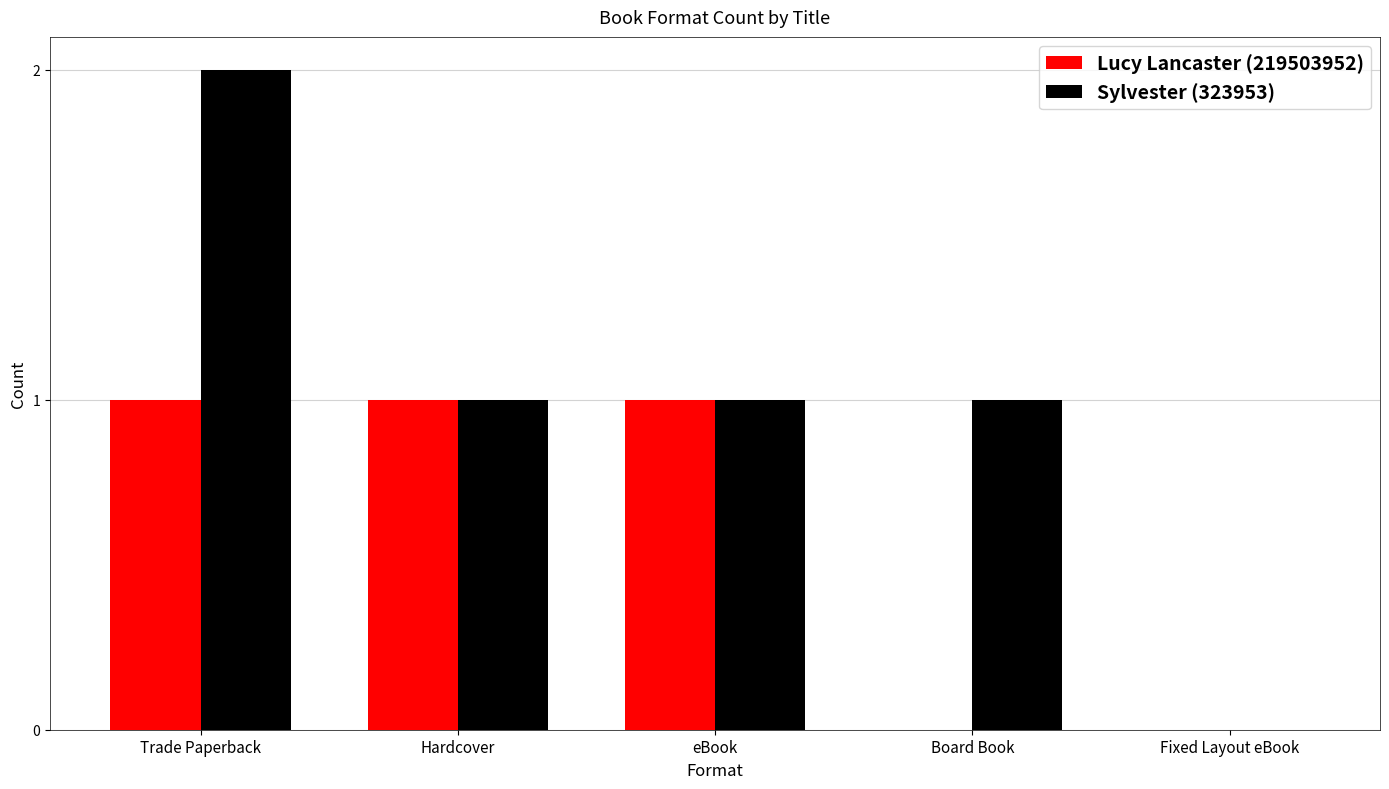

The value of Lucy Lancaster (219503952) at Trade Paperback is 1. True or false?

True